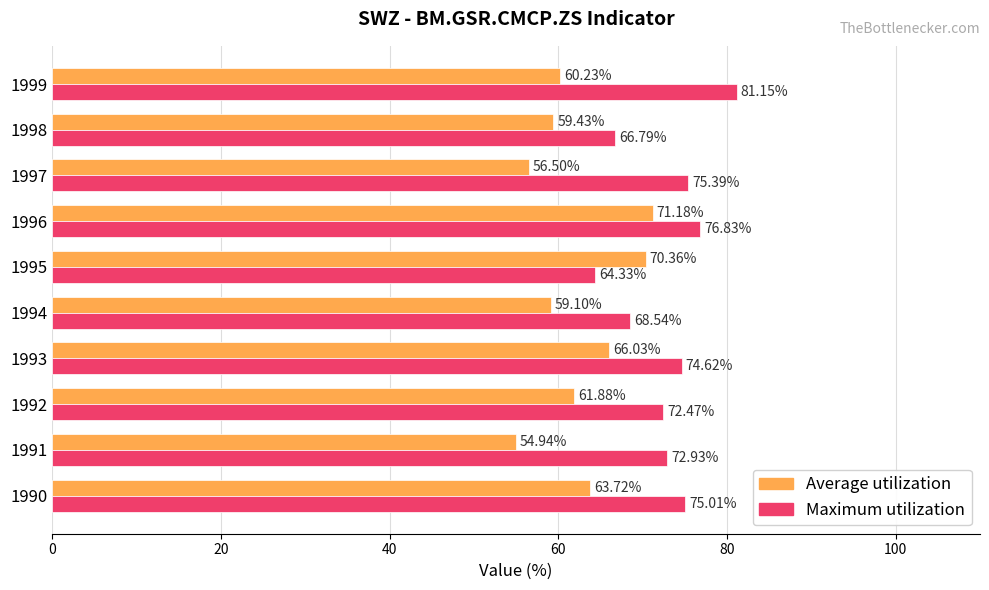

What is the spread (max minus min) of values at 1996?

5.6